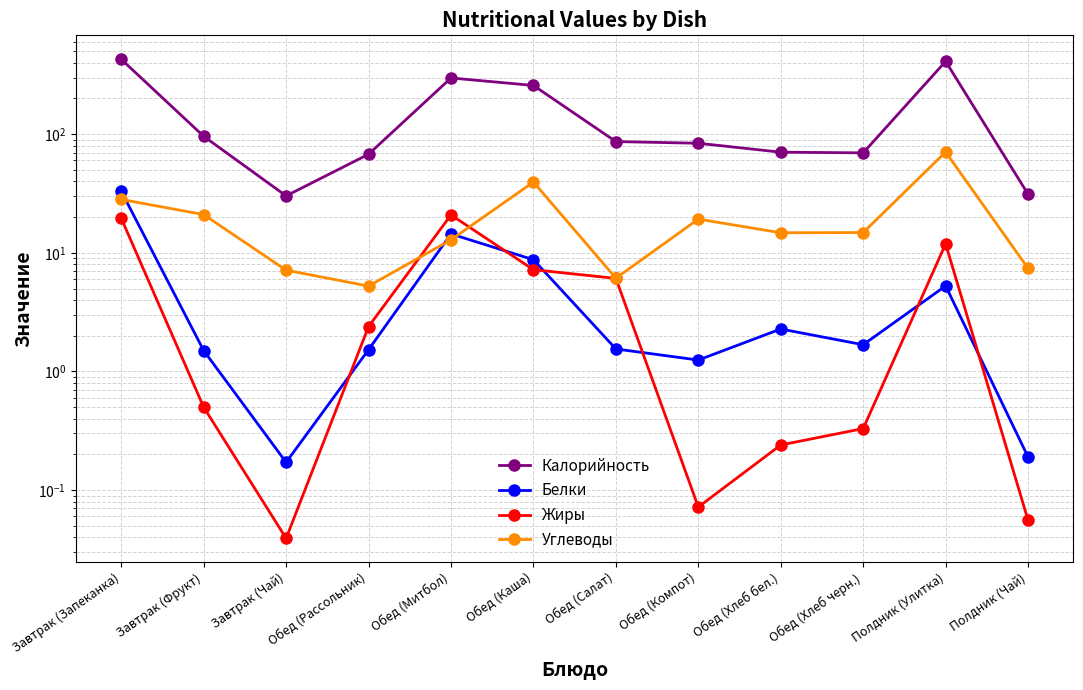

How many lines are shown in the chart?

4